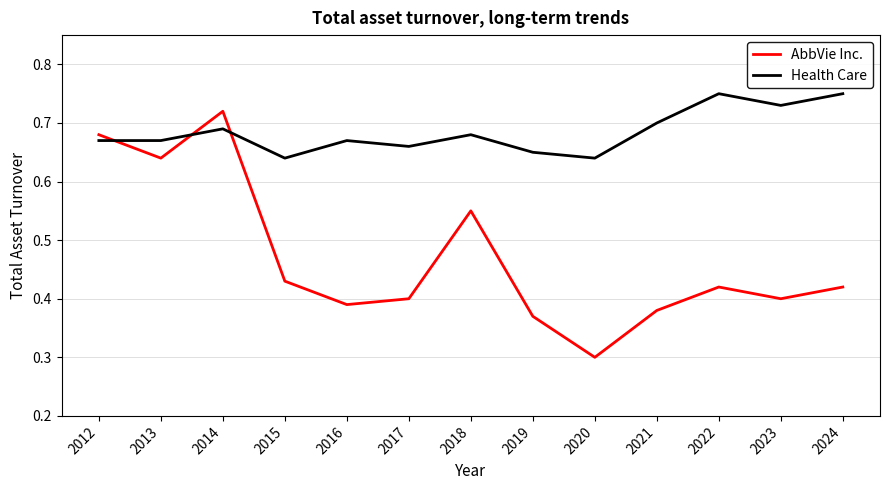

What is the minimum value for AbbVie Inc.?

0.3